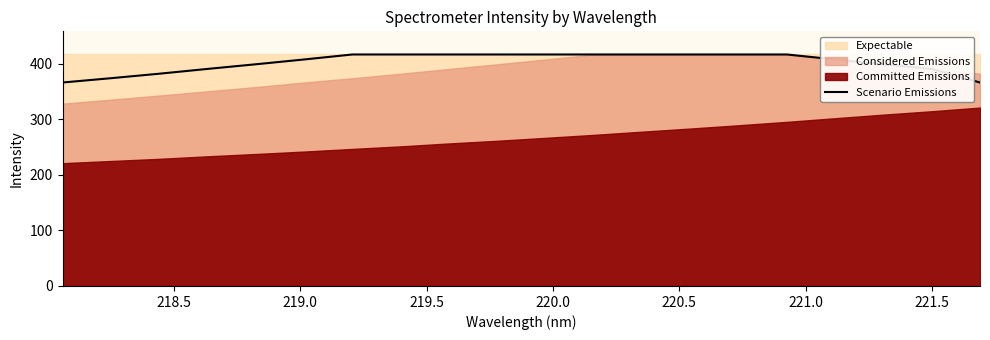

What is the label of the 17th point from the right?

219.5